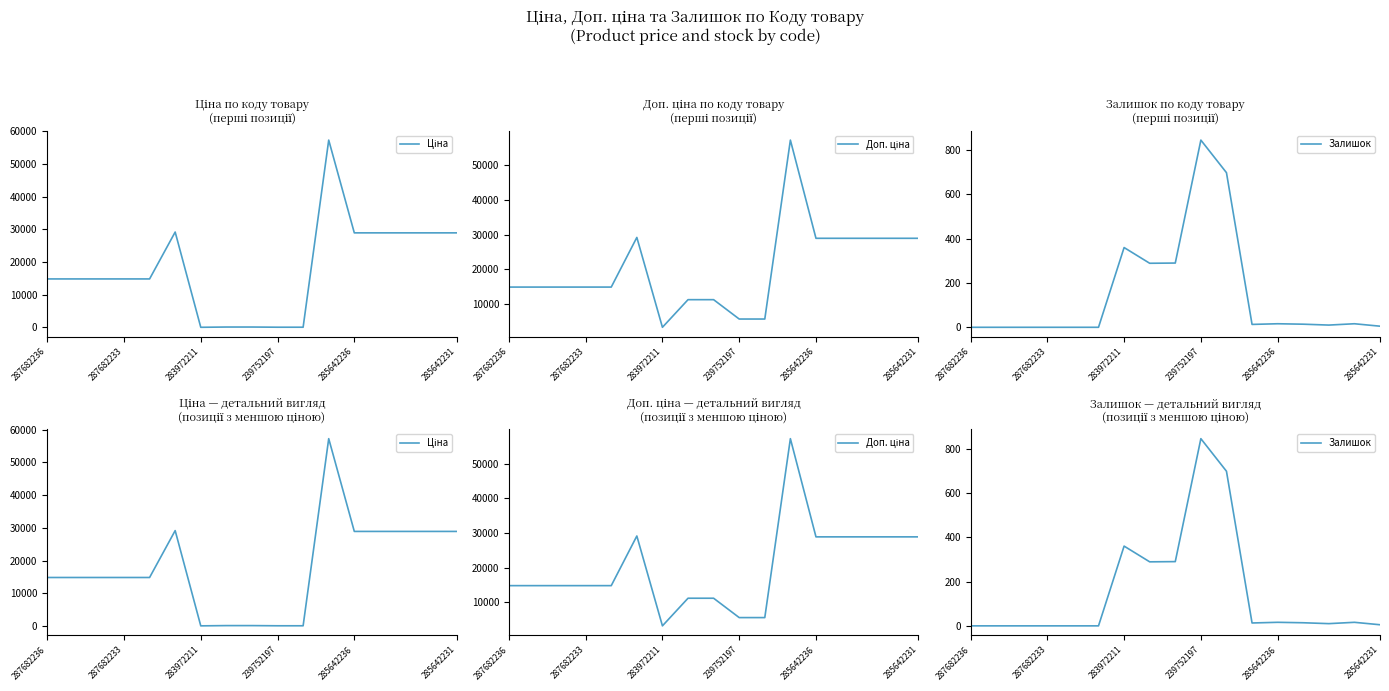

At which category is the sum across all series the highest?

11